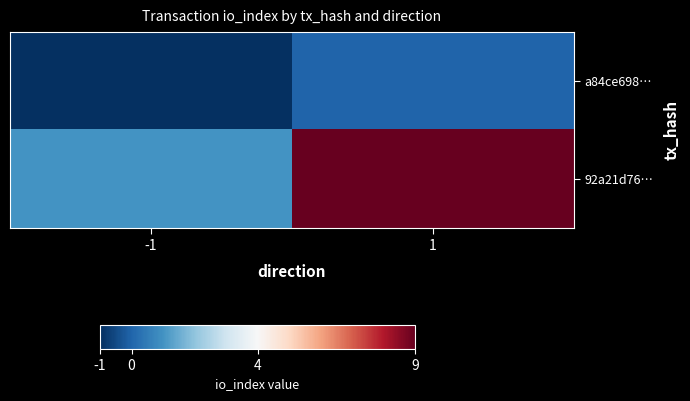

Reading right to left, extract all data points from this chart.

a84ce698…: 1=0	-1=-1
92a21d76…: 1=9	-1=1